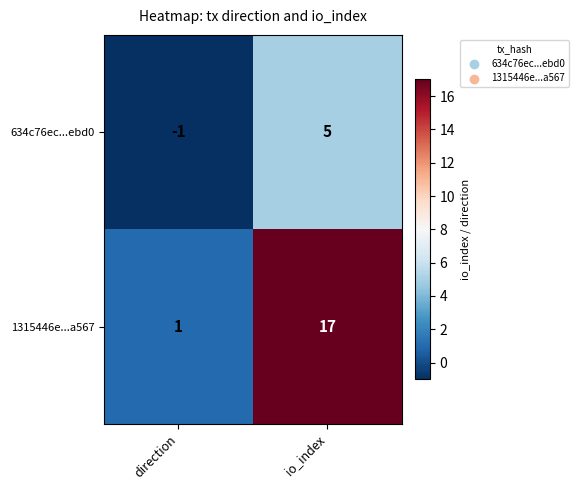

Which label corresponds to the smallest value in the chart?

direction